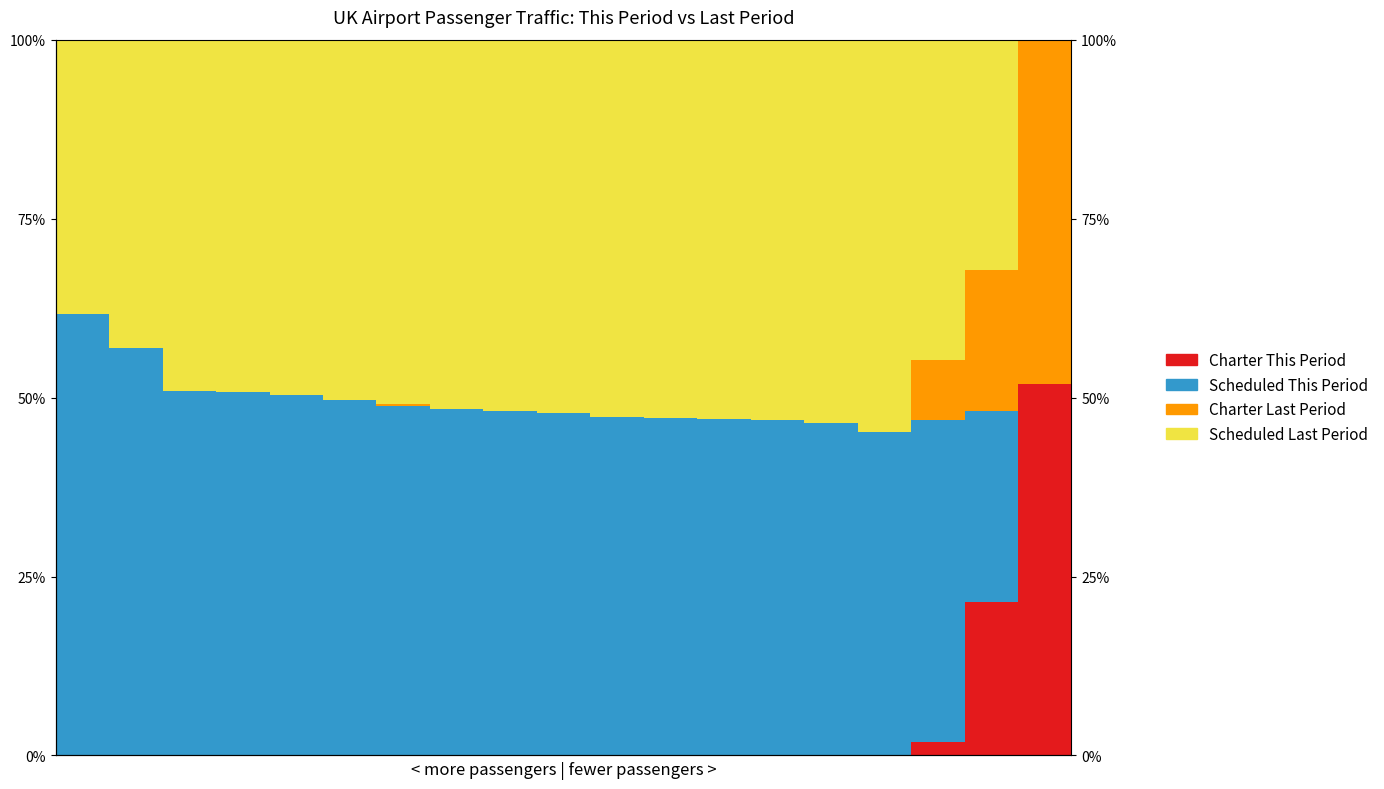

Which has a higher value, 17 or 4?

17